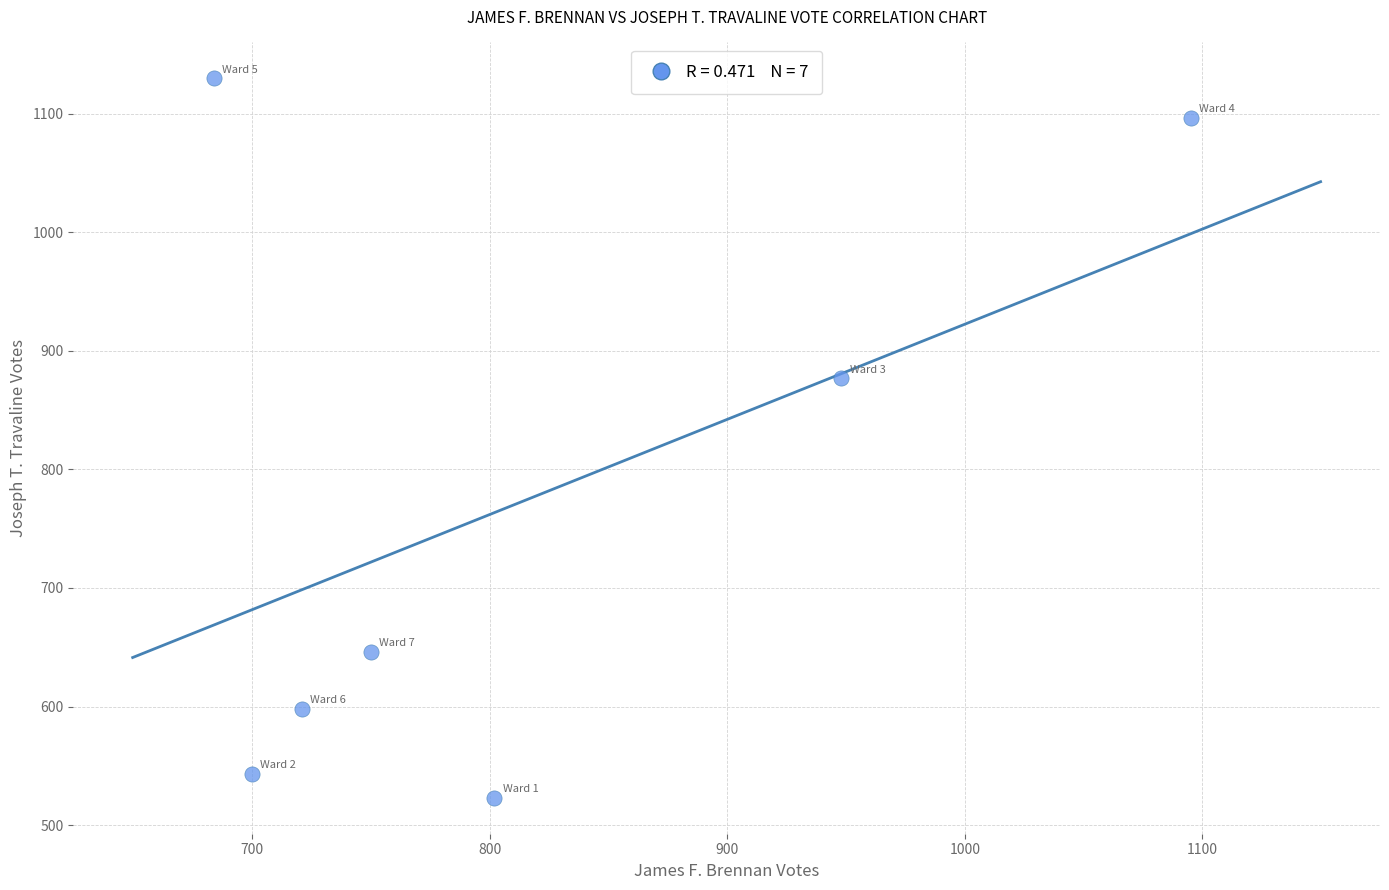

What is the range of Y values (max minus min)?

607